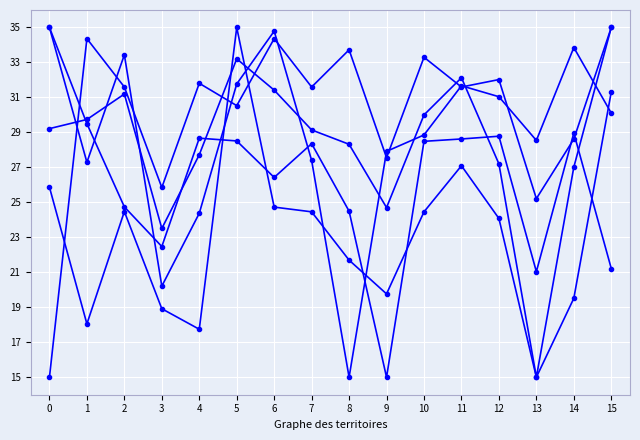

Which has a higher value, 13 or 12?

12